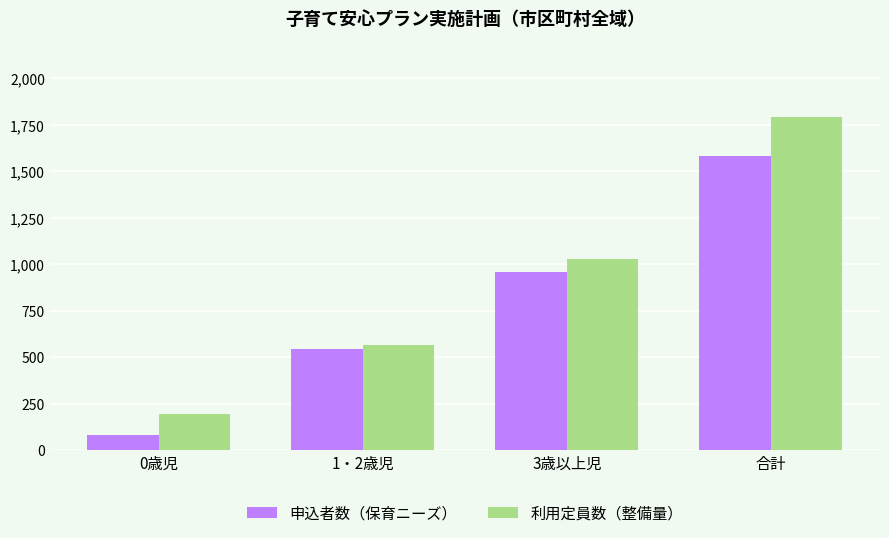

Is it true that 利用定員数（整備量） equals 1790 at 合計?

True